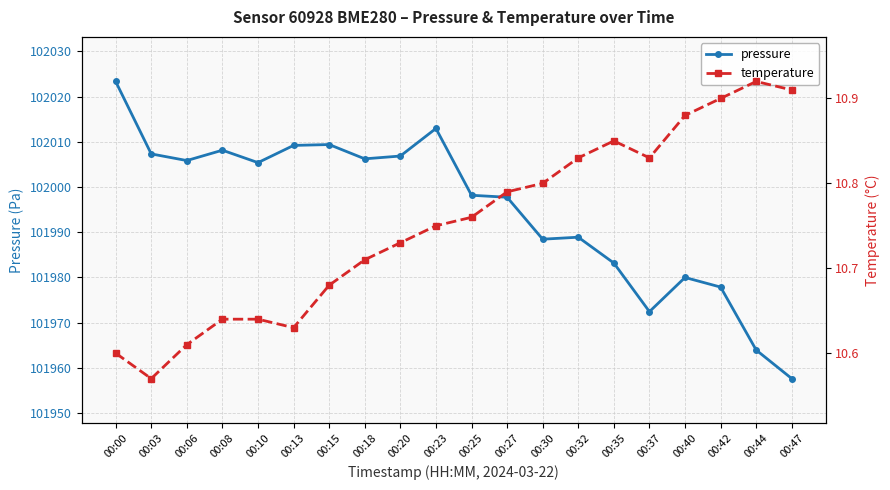

True or false: pressure has more than 2 interior local peaks.

True